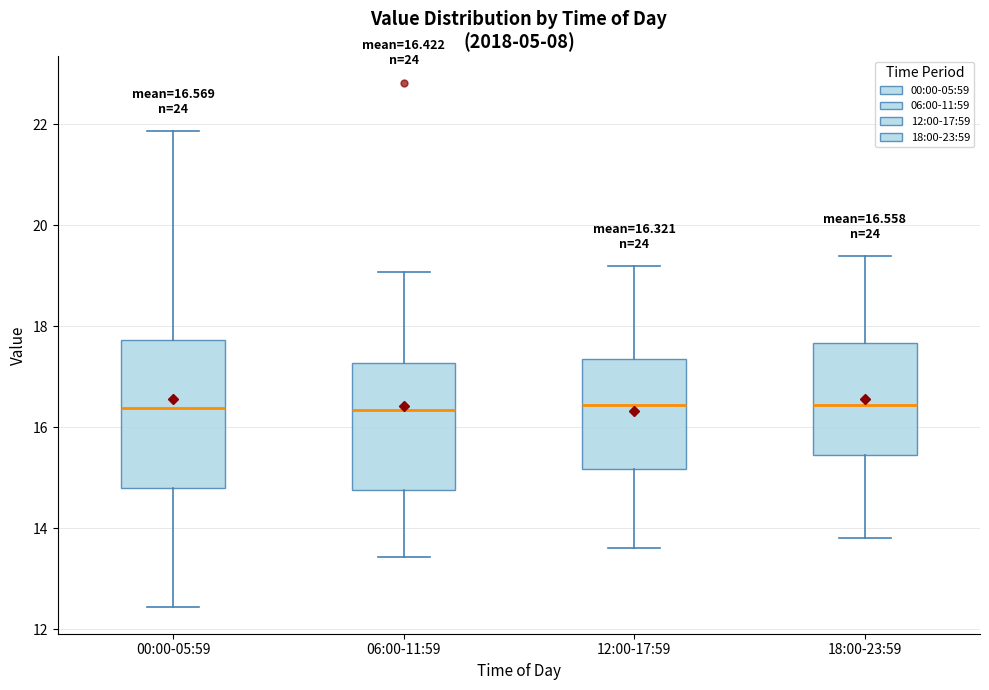

Which box is the tallest, from its lower edge to its upper edge?

00:00-05:59